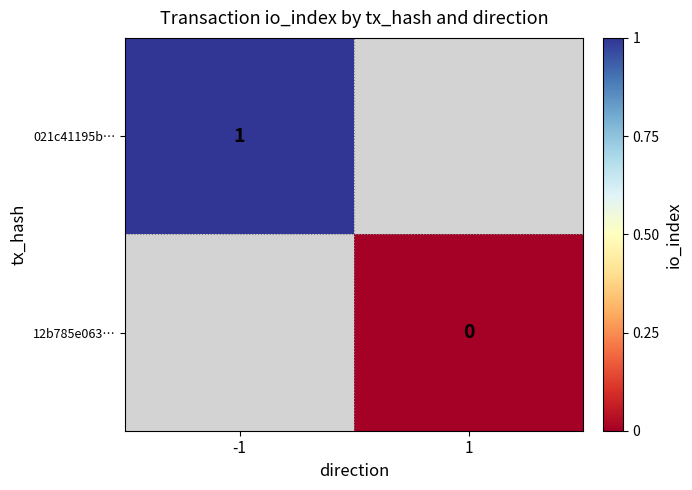

Which category has the lowest value across all series?

1